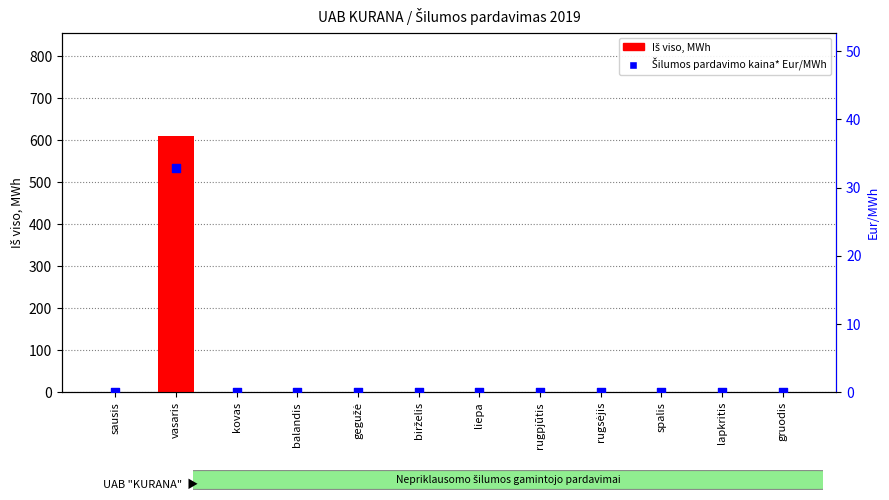

Which series reaches the minimum Y coordinate?

Iš viso, MWh